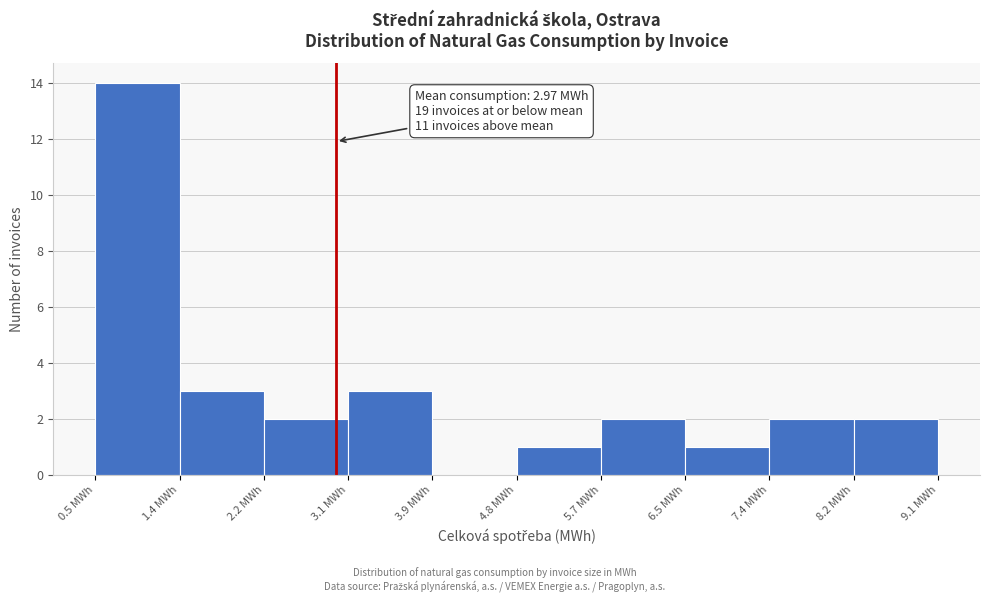

Over which range of the x-axis is the bar tallest?

0.5 to 1.4